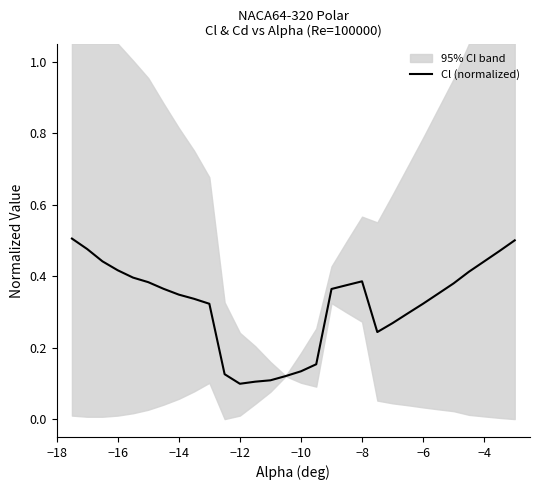

The value of Cl (normalized) at −14 is 0.1. True or false?

False